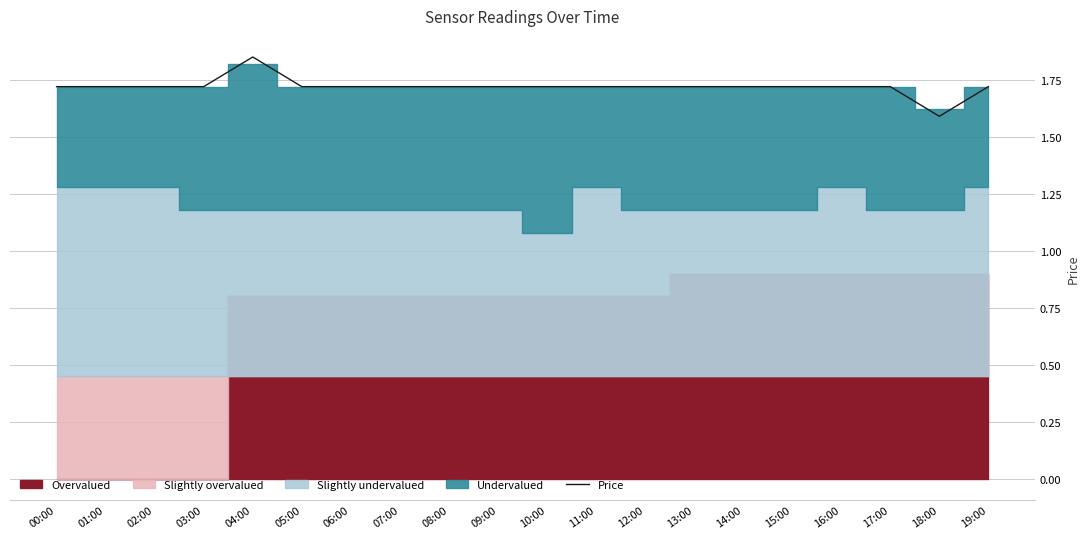

Rank the categories by value from highest to lowest.

04:00, 00:00, 01:00, 02:00, 03:00, 05:00, 06:00, 07:00, 08:00, 09:00, 10:00, 11:00, 12:00, 13:00, 14:00, 15:00, 16:00, 17:00, 19:00, 18:00